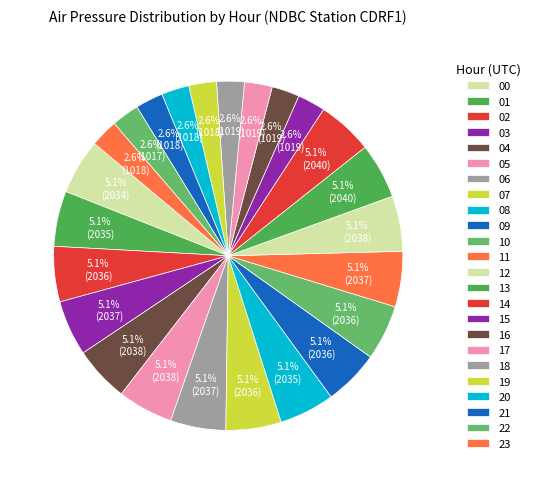

How many slices are in this pie chart?

24